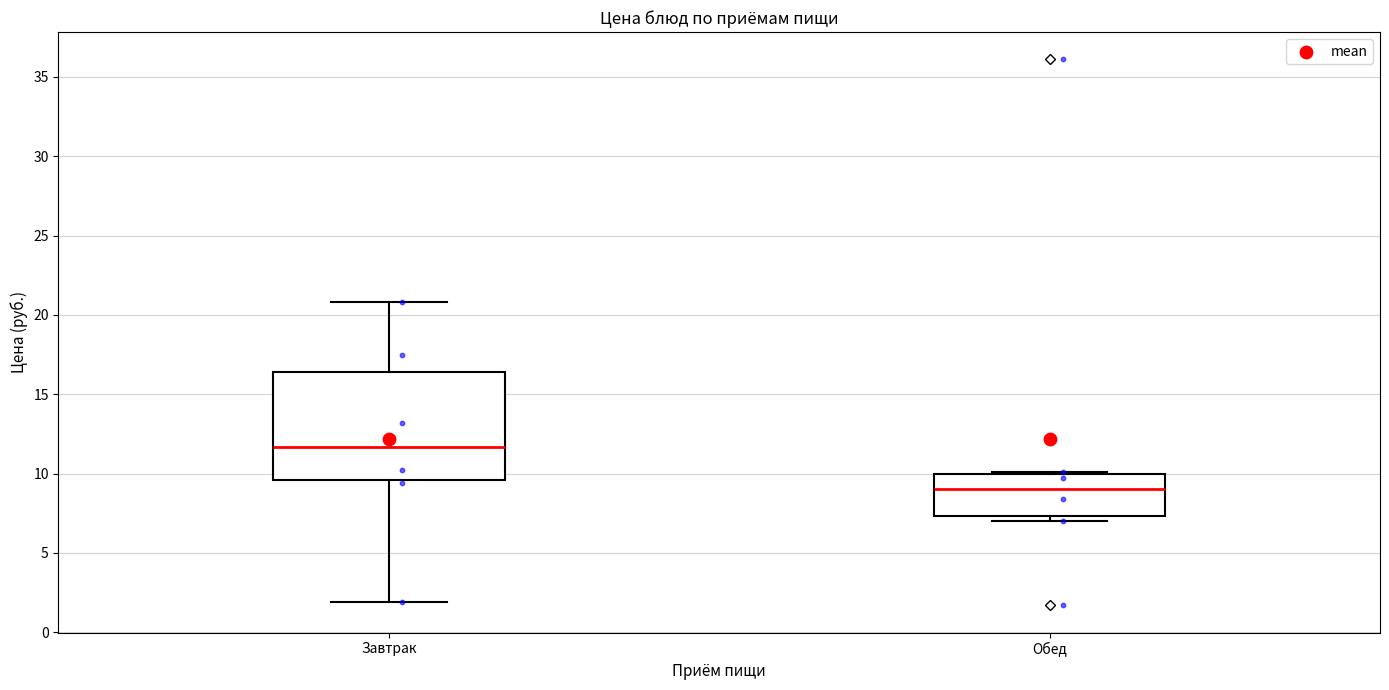

Which box's median line is the highest?

Завтрак